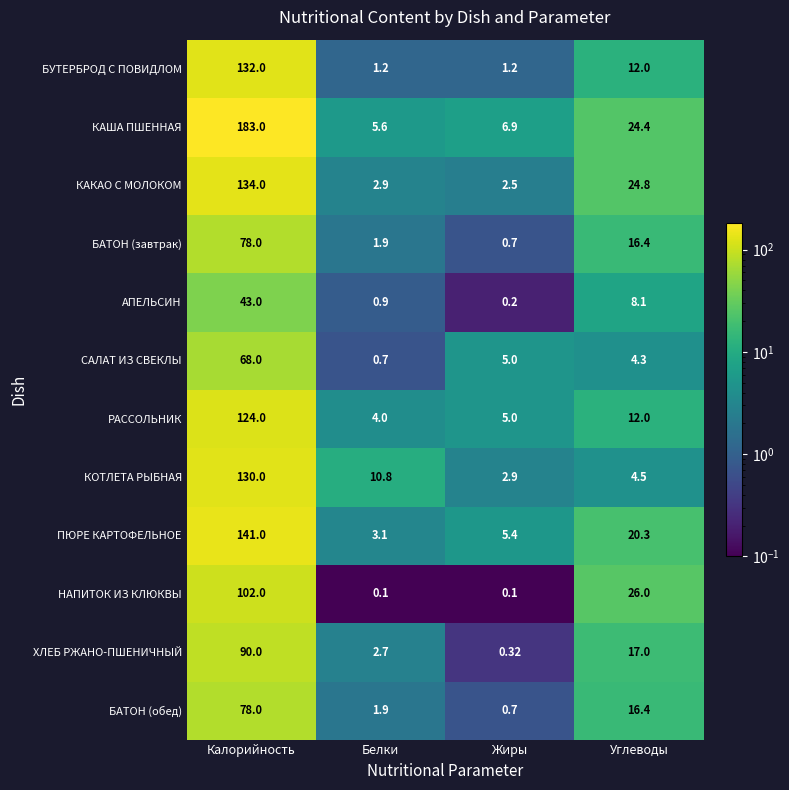

At which label does БАТОН (обед) reach its minimum?

Жиры